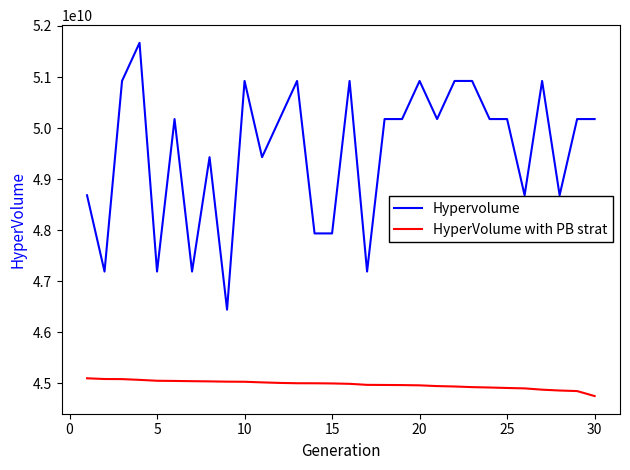

Which series has the largest total across all categories?

Hypervolume